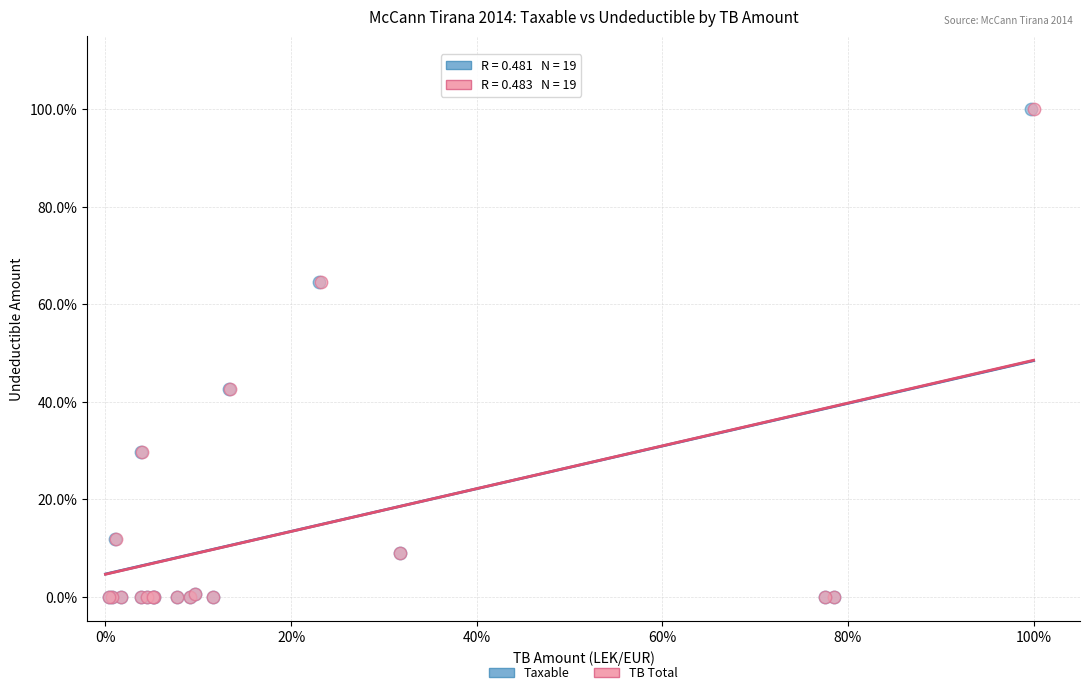

What are all the series names shown in the legend?

Taxable, TB Total